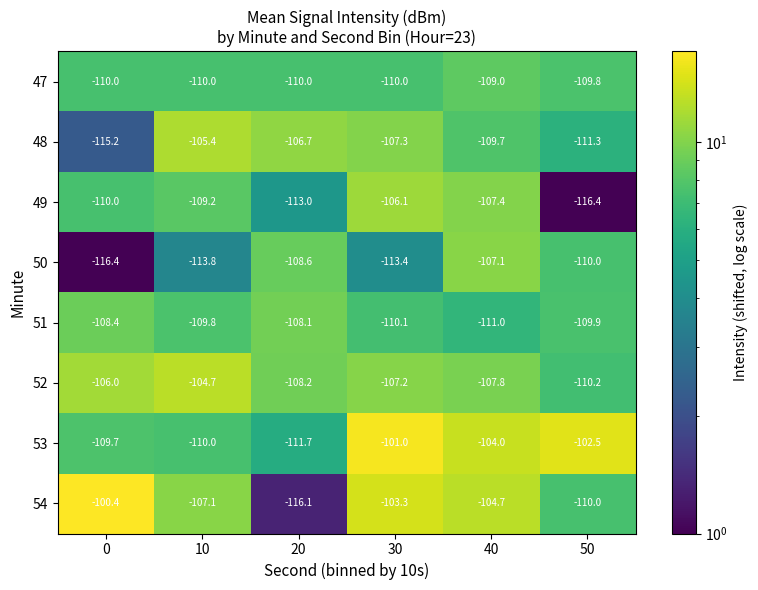

What is the sum of all 52 values?

-644.1